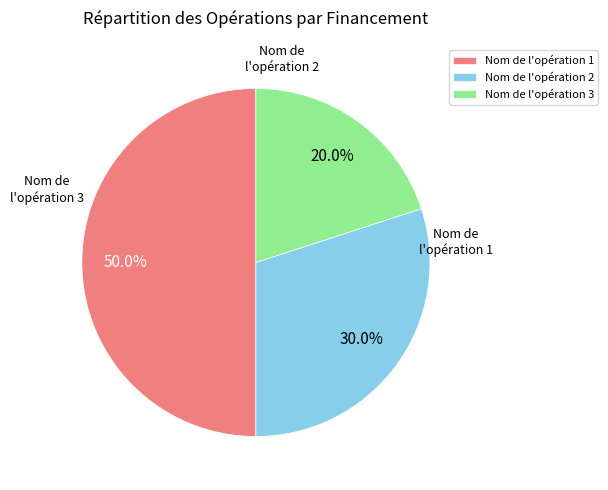

Count the number of slices in the pie.

3